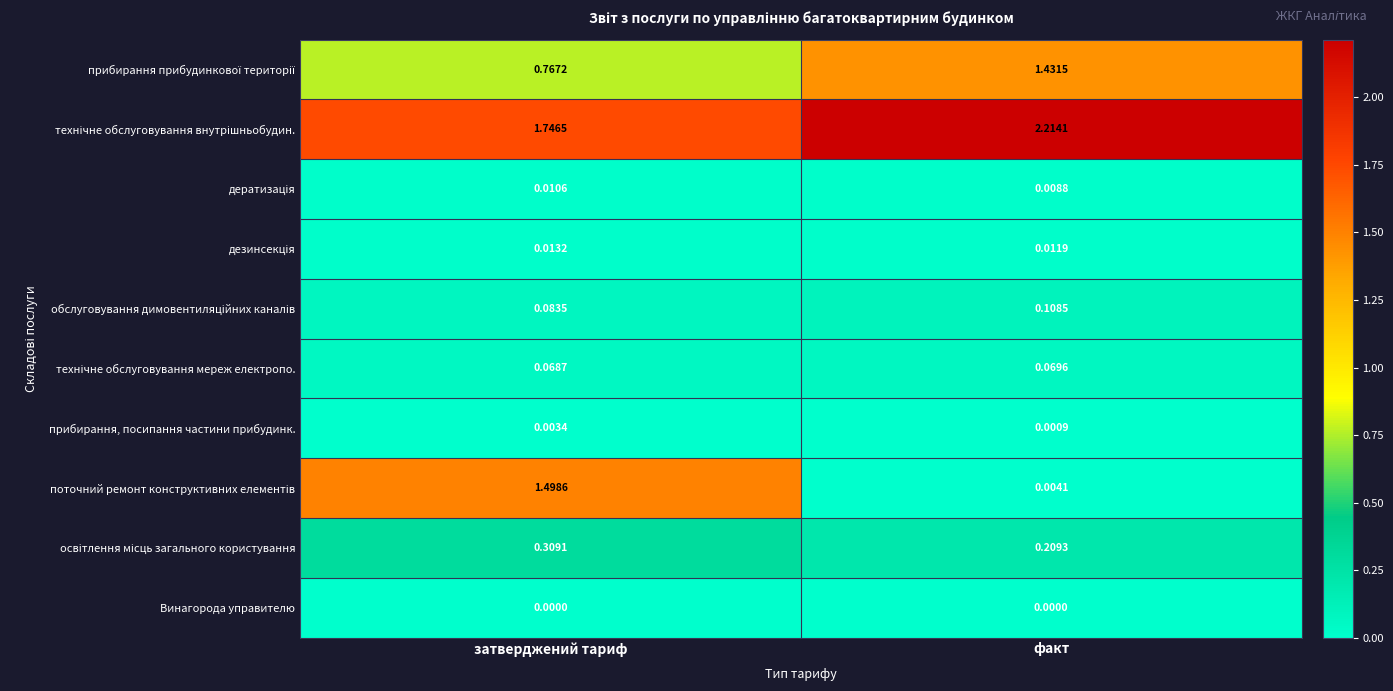

Which category has the highest value across all series?

факт